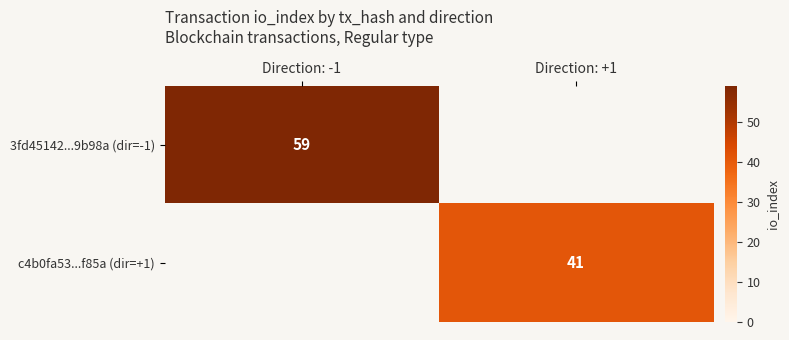

Is it true that 3fd45142...9b98a (dir=-1) equals 59 at Direction: -1?

True